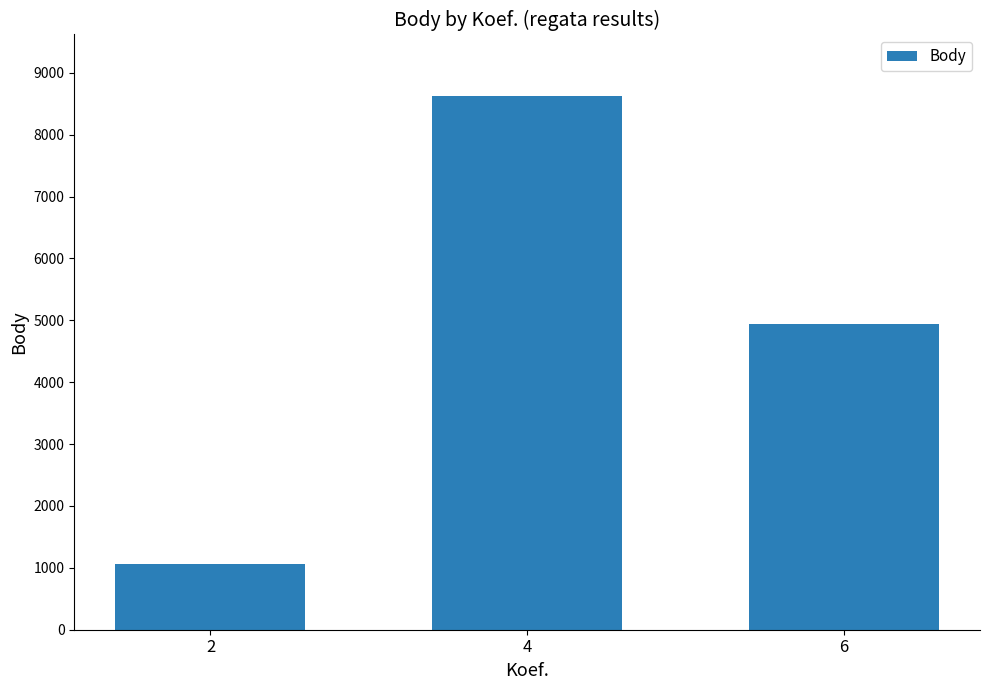

How many categories are shown in the chart?

3